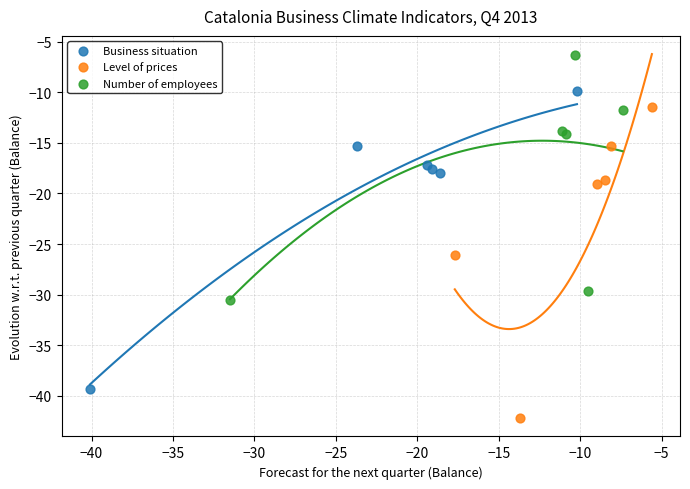

Which series has the widest spread of Y values?

Level of prices